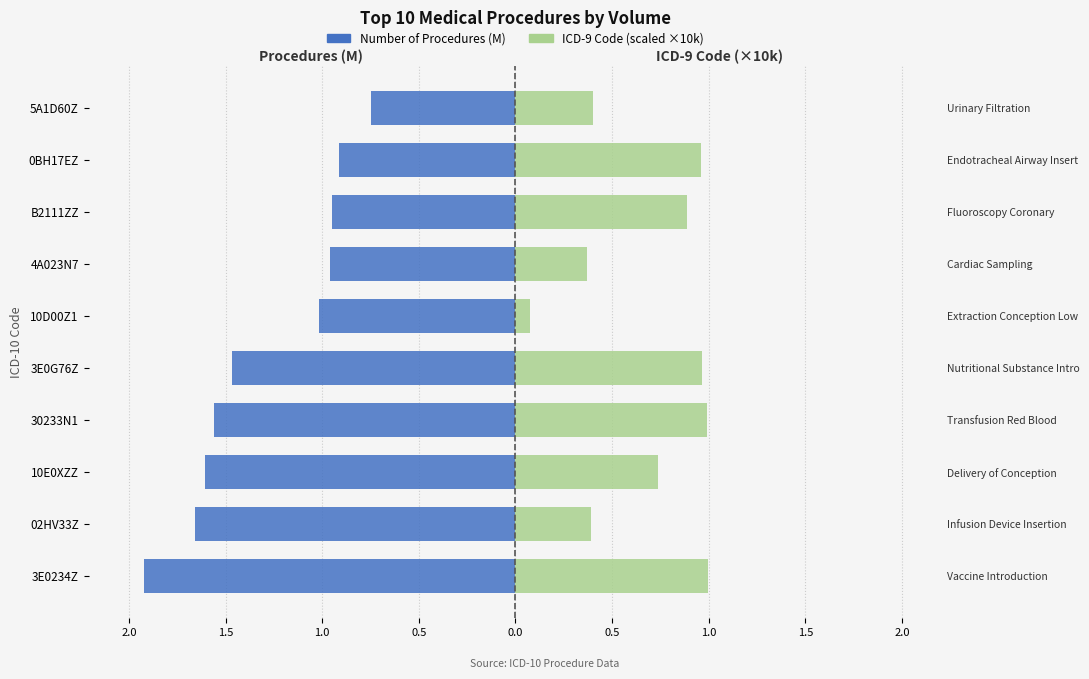

How many bars are there in total?

20